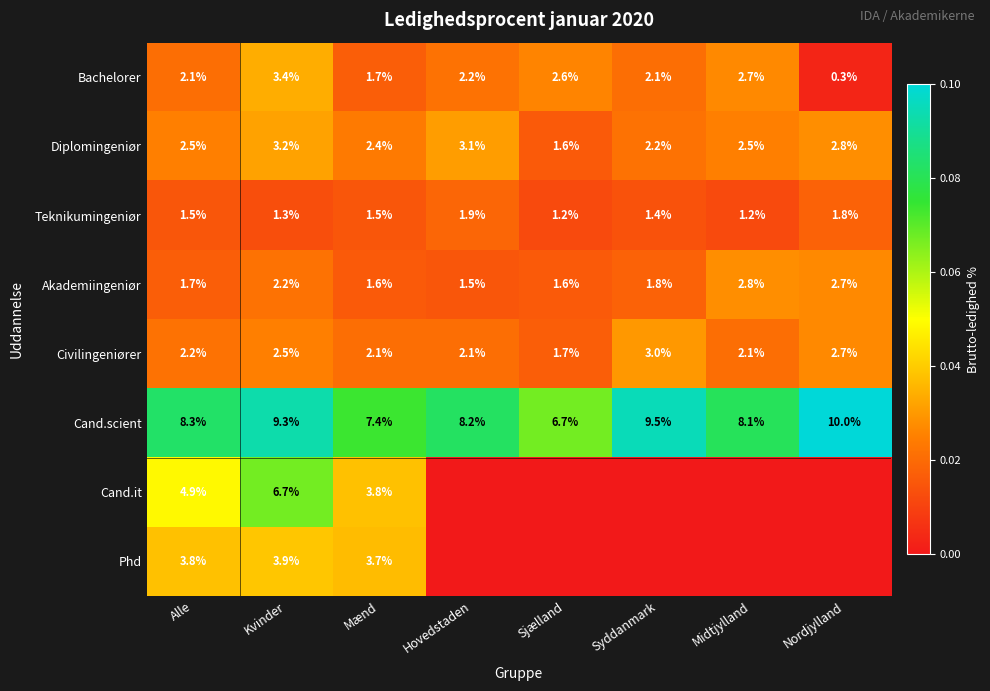

How many Teknikumingeniør values are between 1 and 2?

8